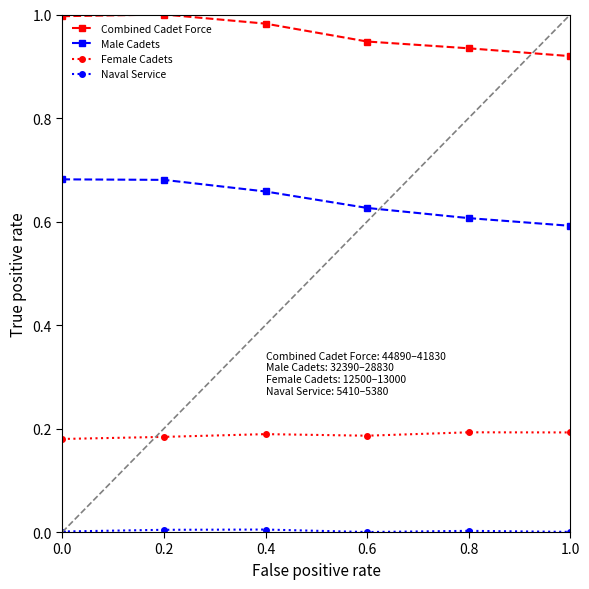

What is the label of the 4th point from the right?

0.4